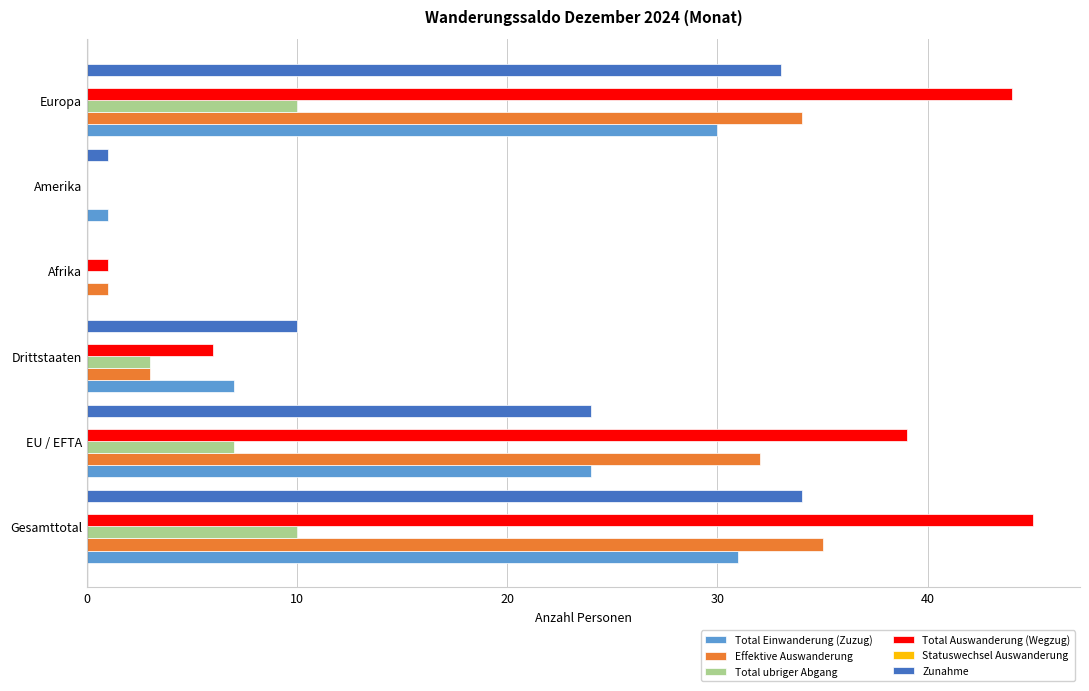

How many Total ubriger Abgang values are between 0 and 10?

6